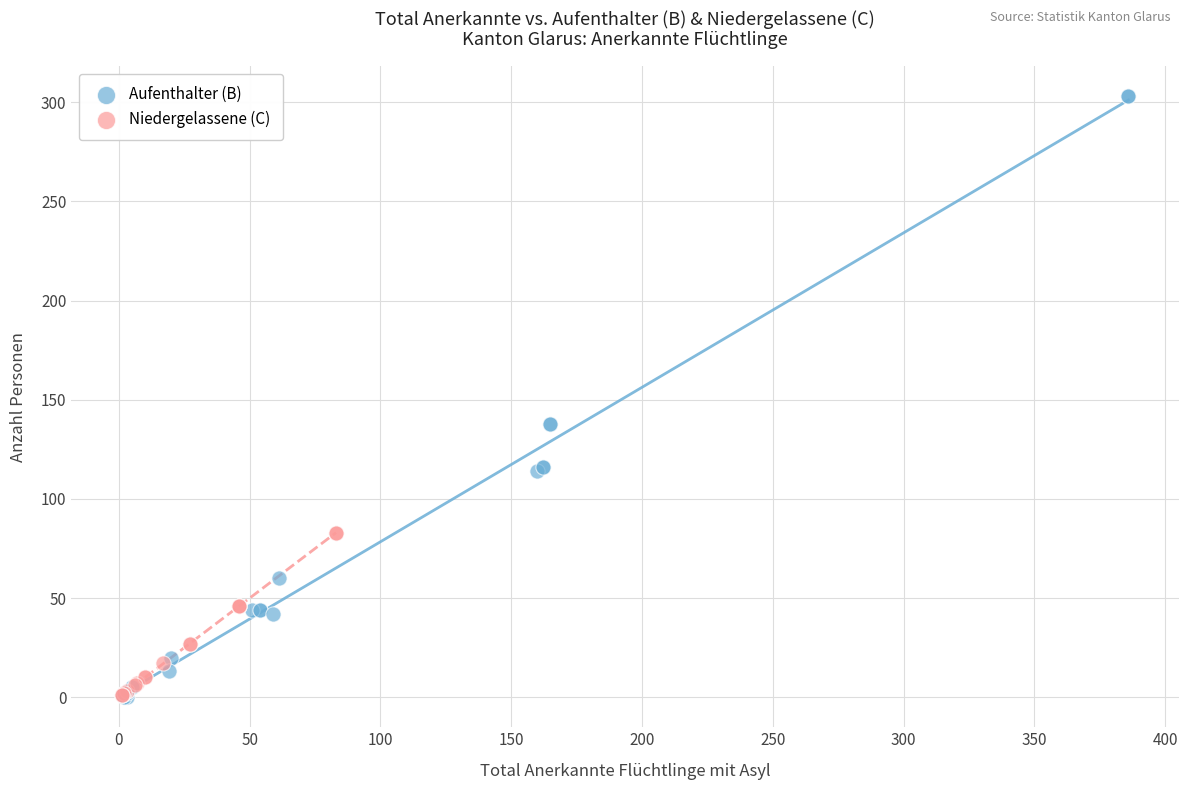

Which series has the widest spread of Y values?

Aufenthalter (B)